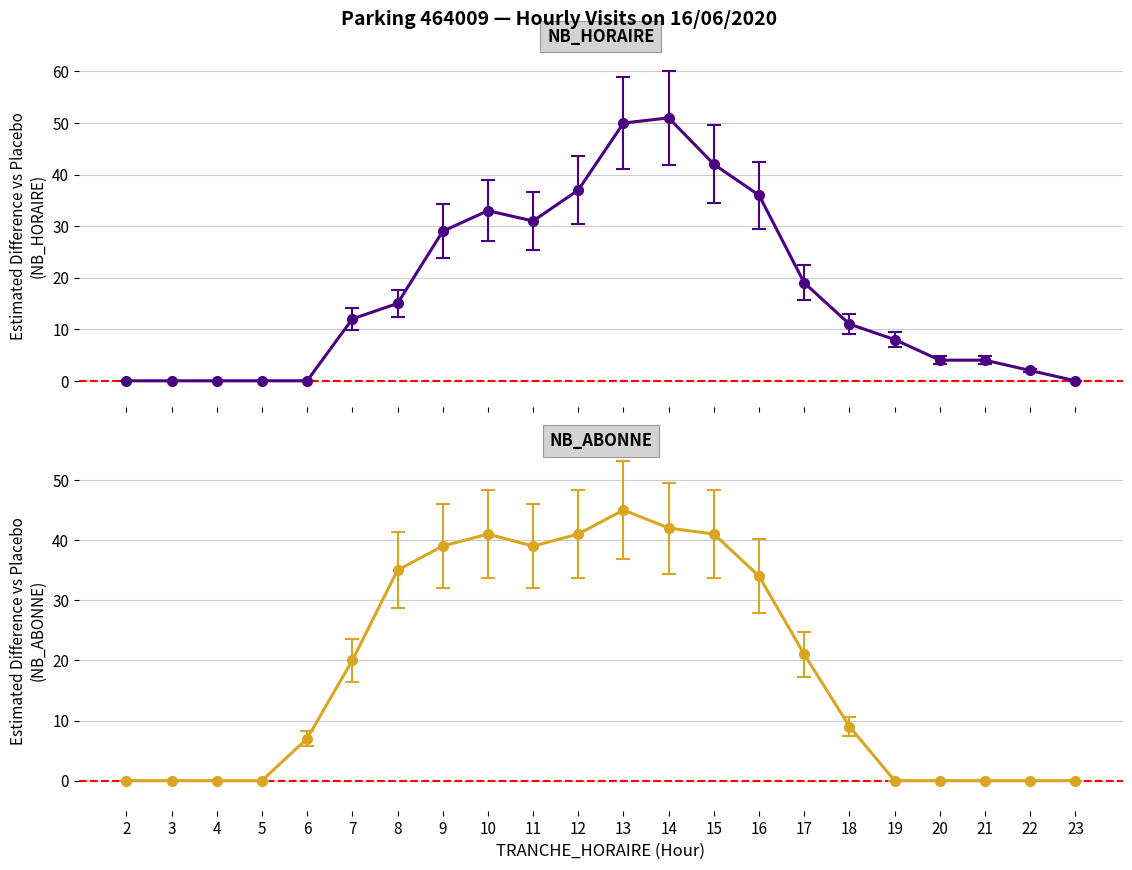

Rank the series at 20 from lowest to highest value.

NB_ABONNE, NB_HORAIRE